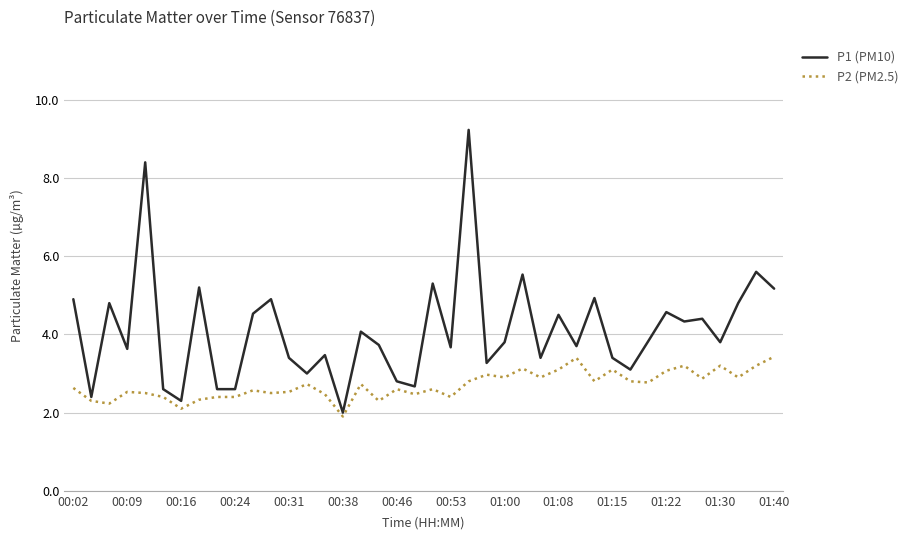

Which series has the largest range (max minus min)?

P1 (PM10)